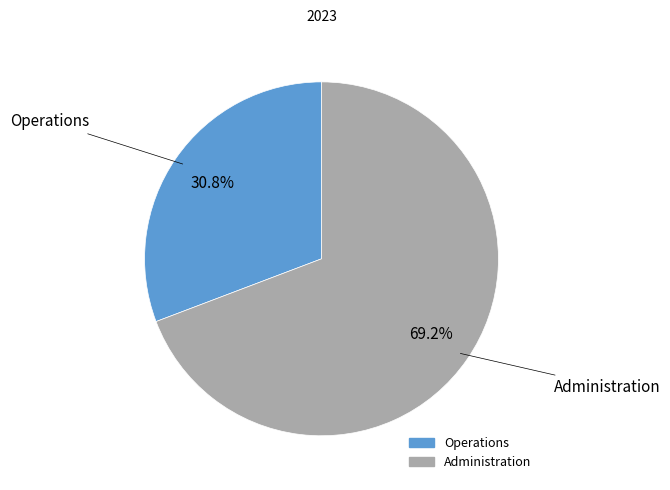

To the nearest percent, what is the average slice percentage?

50%